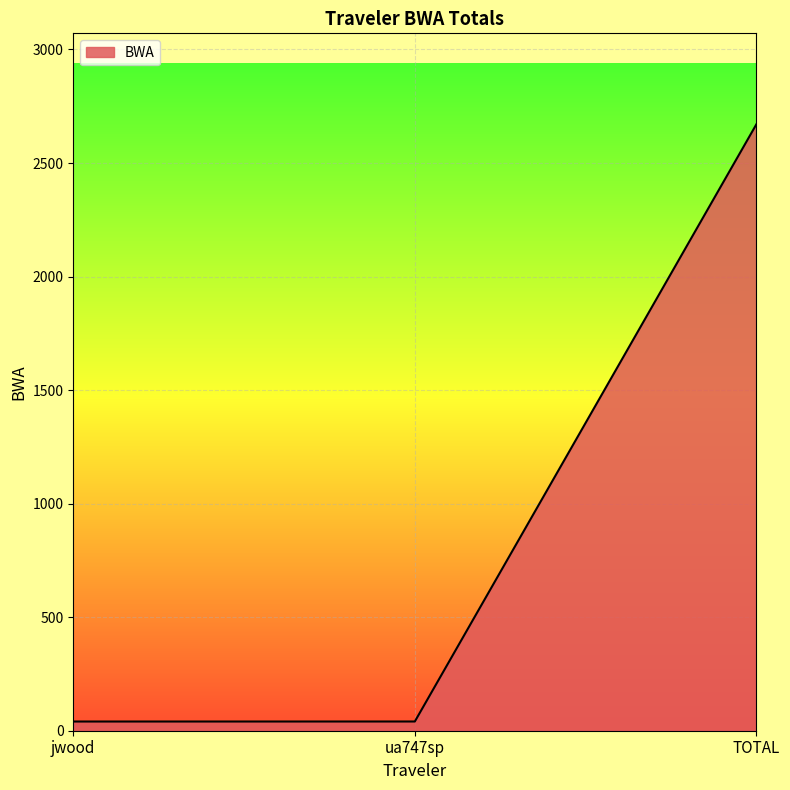

What value does the data have at TOTAL?

2670.6